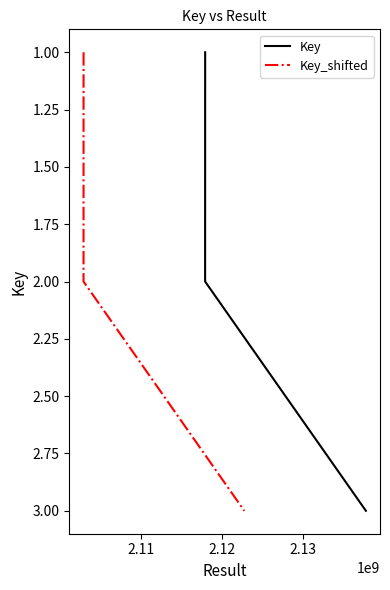

What is the value of the Key point at the 2nd from the left?

2